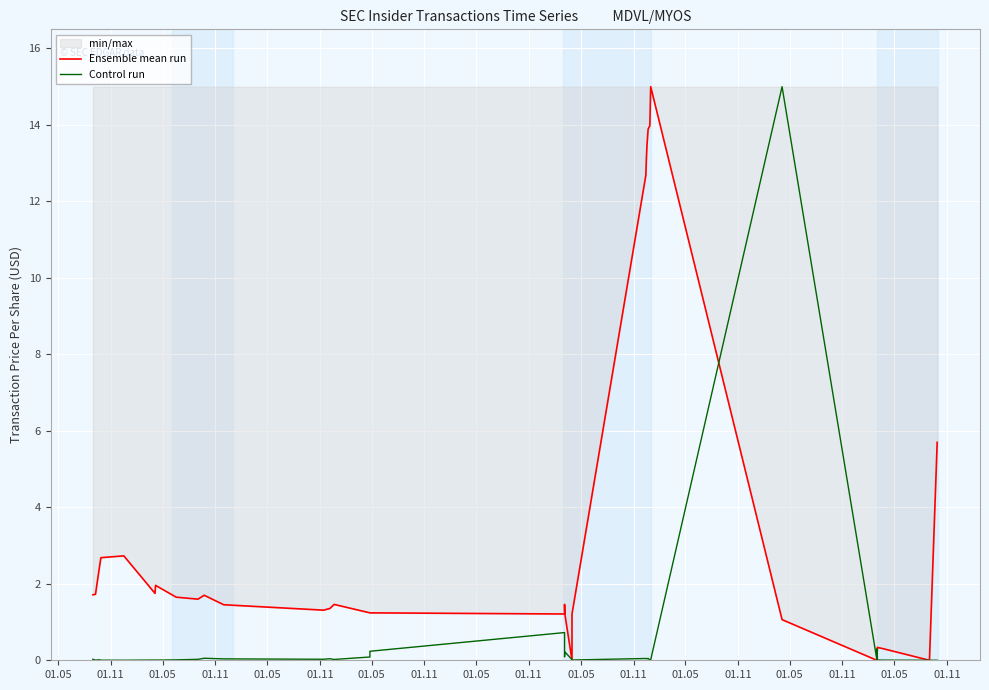

Which series has the largest total across all categories?

Ensemble mean run